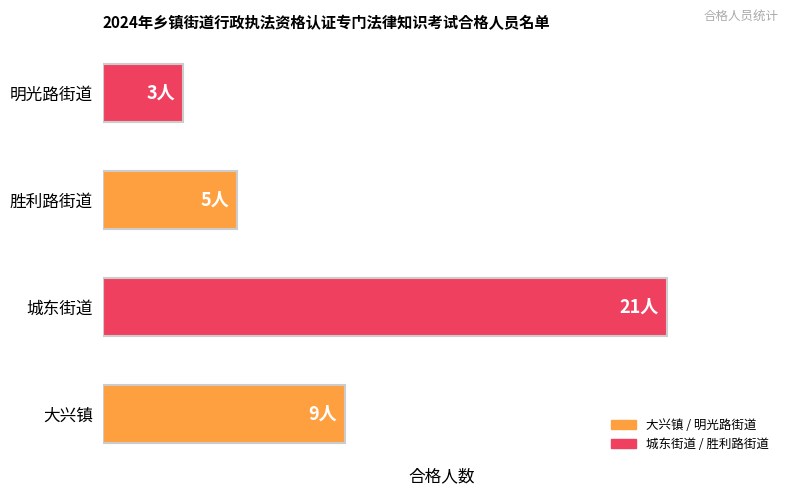

What is the minimum value shown in the chart?

3